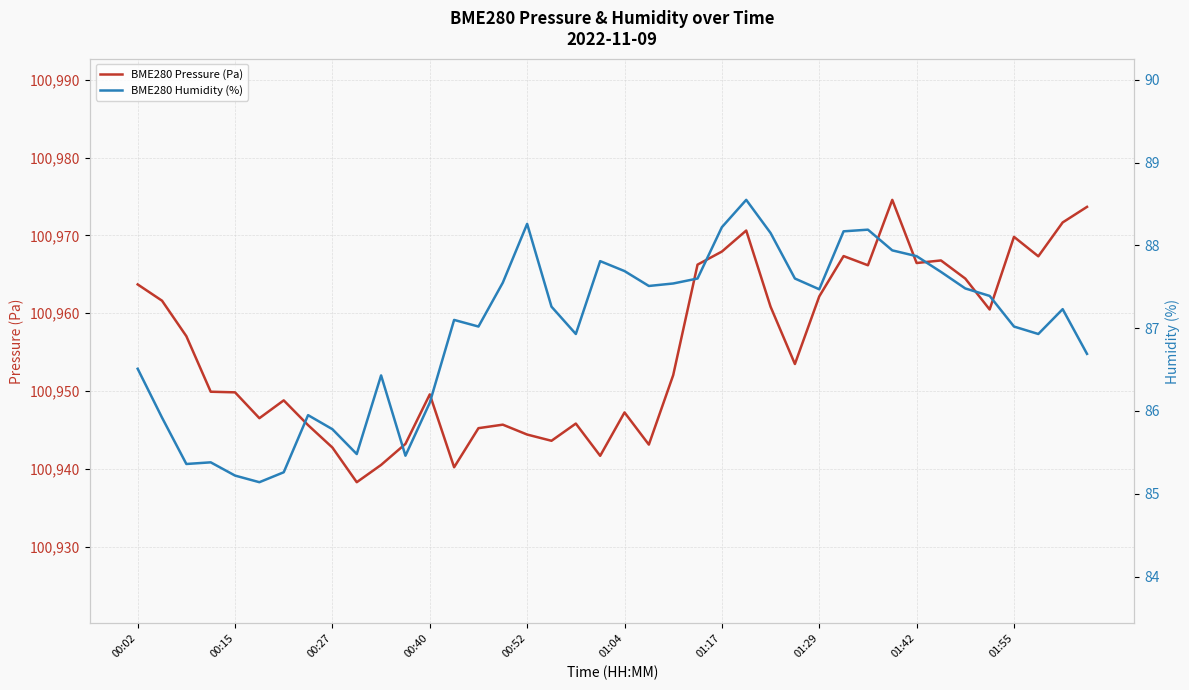

Which category has the highest value across all series?

31